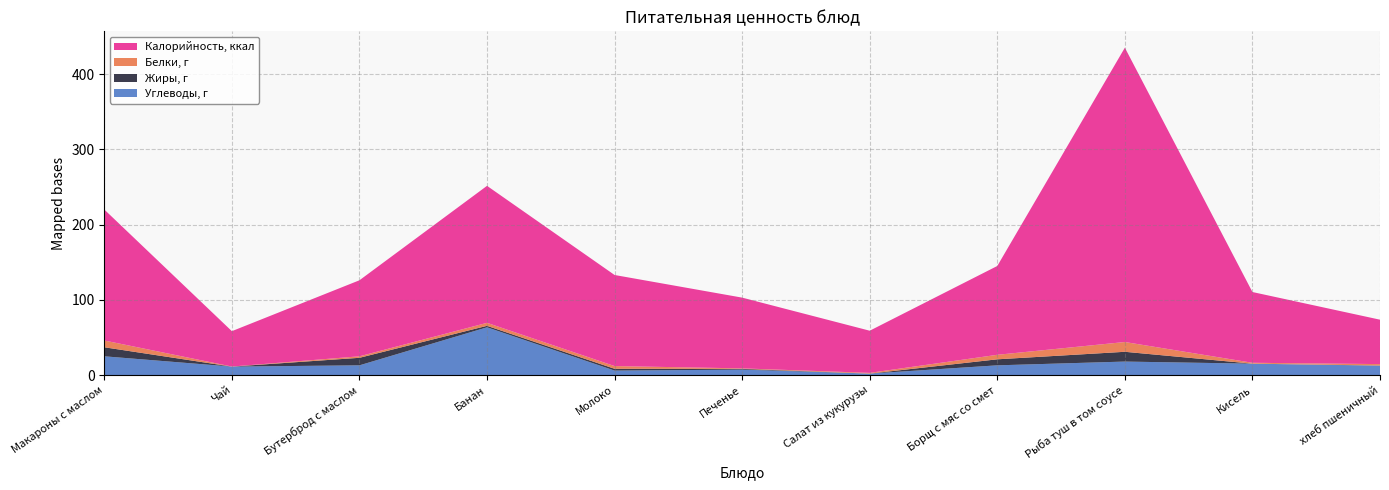

Reading left to right, extract all data points from this chart.

Калорийность, ккал: 174.0	47.0	101.0	182.0	121.0	94.0	56.0	118.0	391.0	94.0	59.0
Белки, г: 9.0	0.1	2.0	4.0	3.6	0.7	1.0	6.0	13.0	1.2	1.9
Жиры, г: 12.0	0.0	10.0	2.0	2.4	1.0	0.0	8.0	13.0	0.0	0.2
Углеводы, г: 25.0	11.3	13.0	63.5	6.0	7.3	2.0	13.0	18.0	15.2	12.5